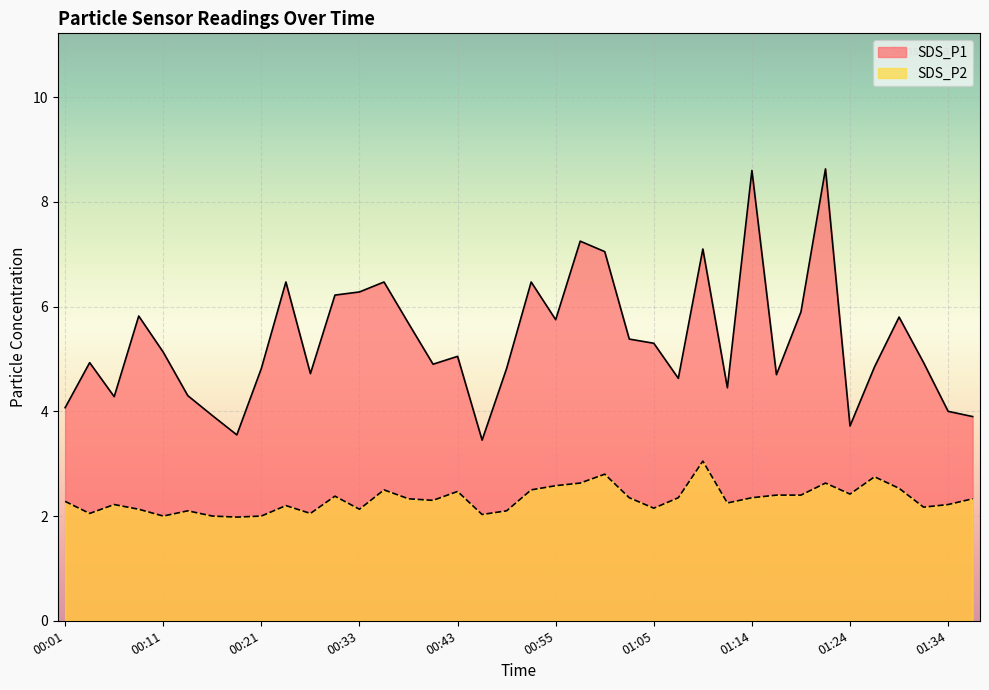

True or false: SDS_P2 has a value of 0.7 at 00:23.

False